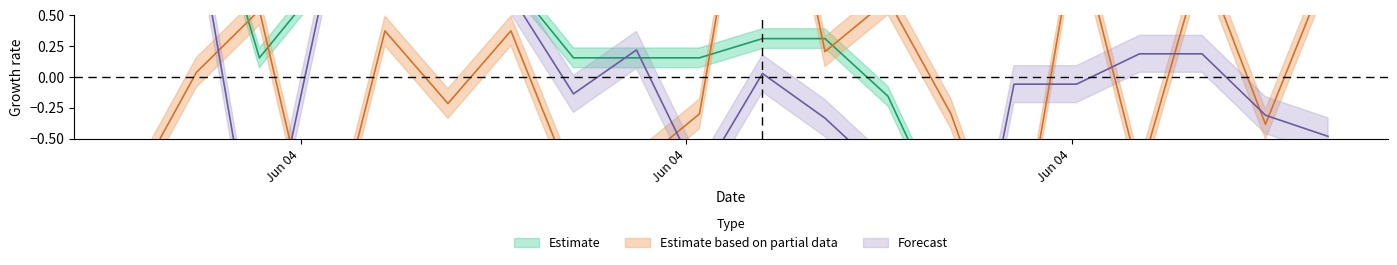

How many lines are shown in the chart?

3